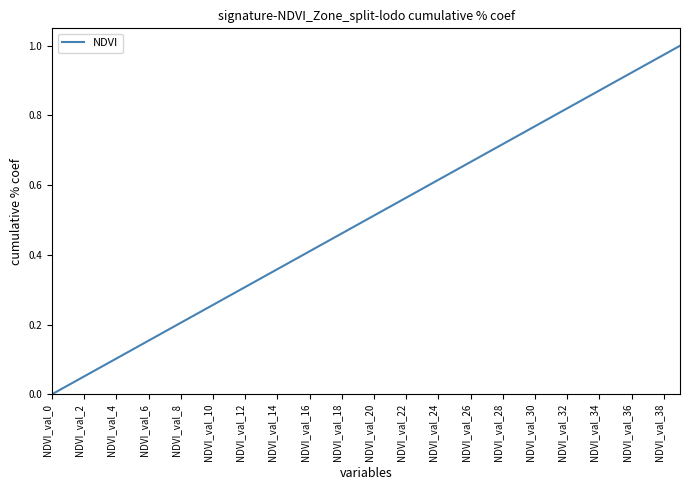

The value at NDVI_val_12 is 0.4. True or false?

False